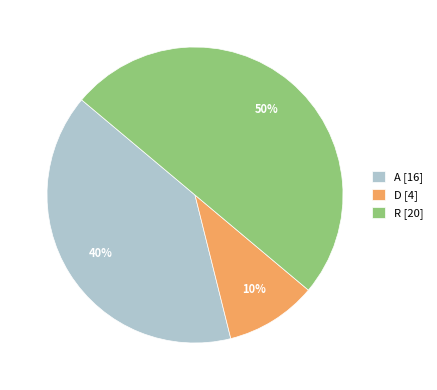

To the nearest percent, what is the difference between the largest and smallest slice percentages?

40%